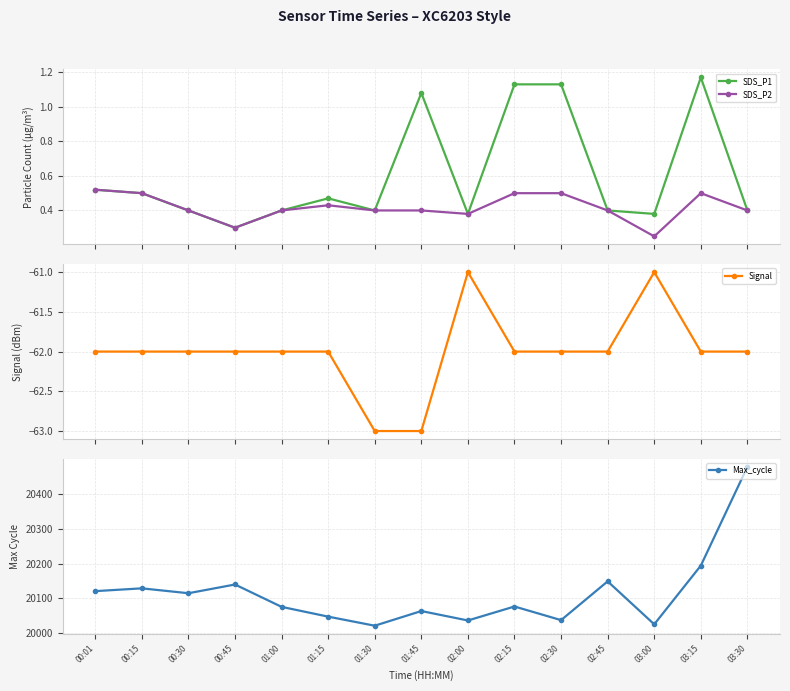

What is the difference between the highest and lowest values at 00:45?

20202.0